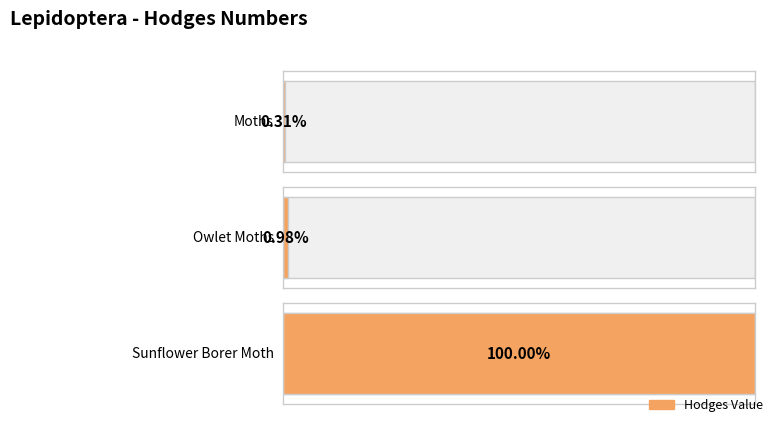

Reading left to right, extract all data points from this chart.

29.0	93.5	9497.0